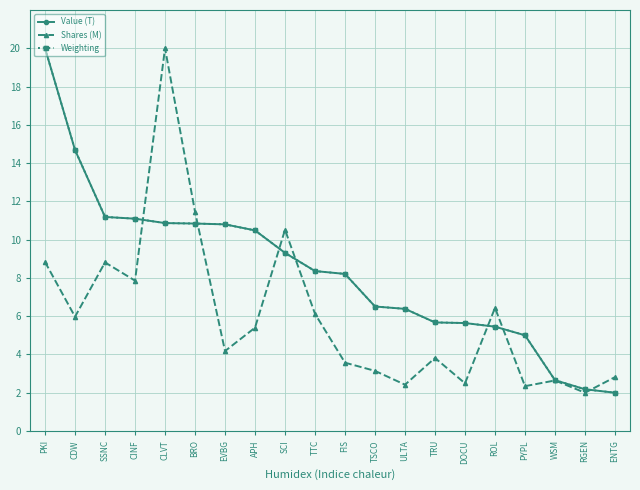

Read the Shares (M) value at APH.

5.4